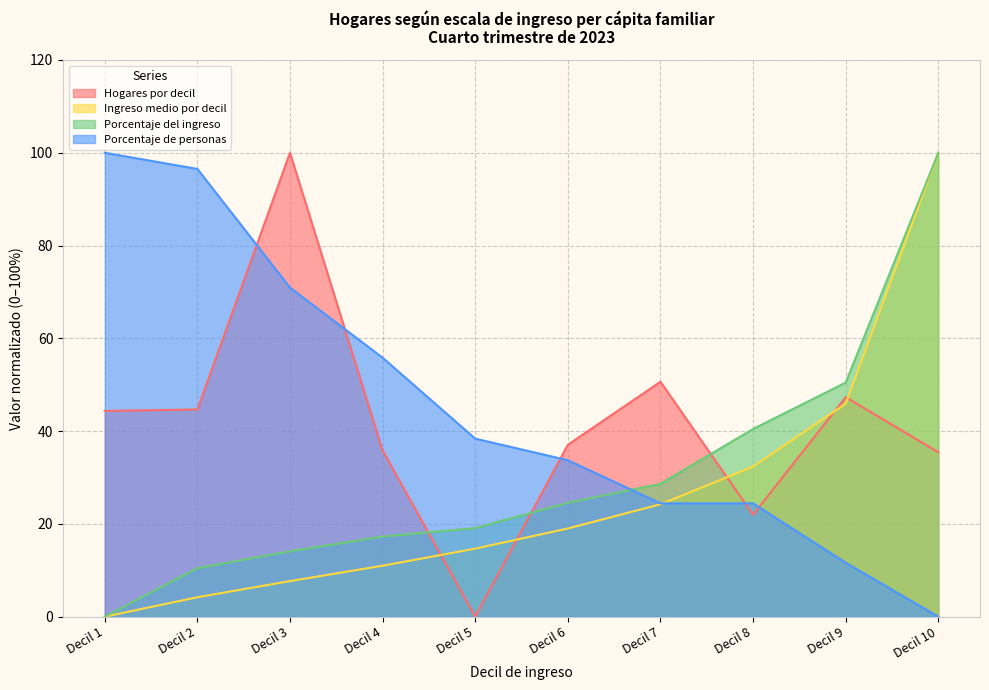

Reading left to right, list all the values displayed in this chart.

Hogares por decil: 44.4	44.7	100.0	35.8	0.0	37.0	50.6	22.0	47.3	35.4
Ingreso medio por decil: 0.0	4.2	7.7	11.0	14.7	19.0	24.2	32.4	45.9	100.0
Porcentaje del ingreso: 0.0	10.5	14.1	17.3	19.1	24.5	28.6	40.5	50.5	100.0
Porcentaje de personas: 100.0	96.5	70.9	55.8	38.4	33.7	24.4	24.4	11.6	0.0